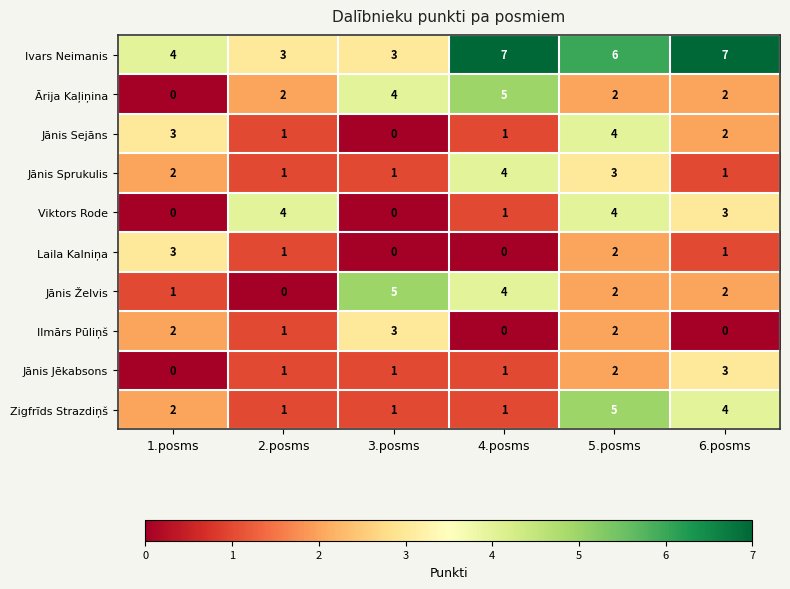

What is the spread (max minus min) of values at 3.posms?

5